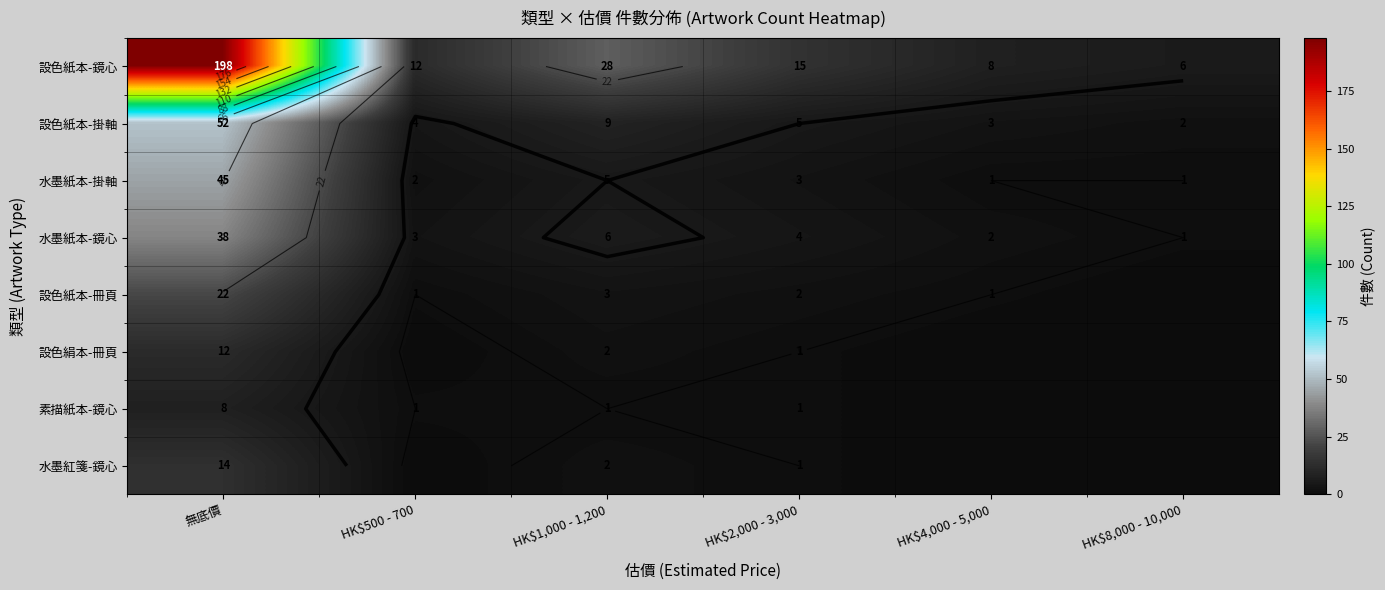

What is the sum of all 水墨紙本-鏡心 values?

54